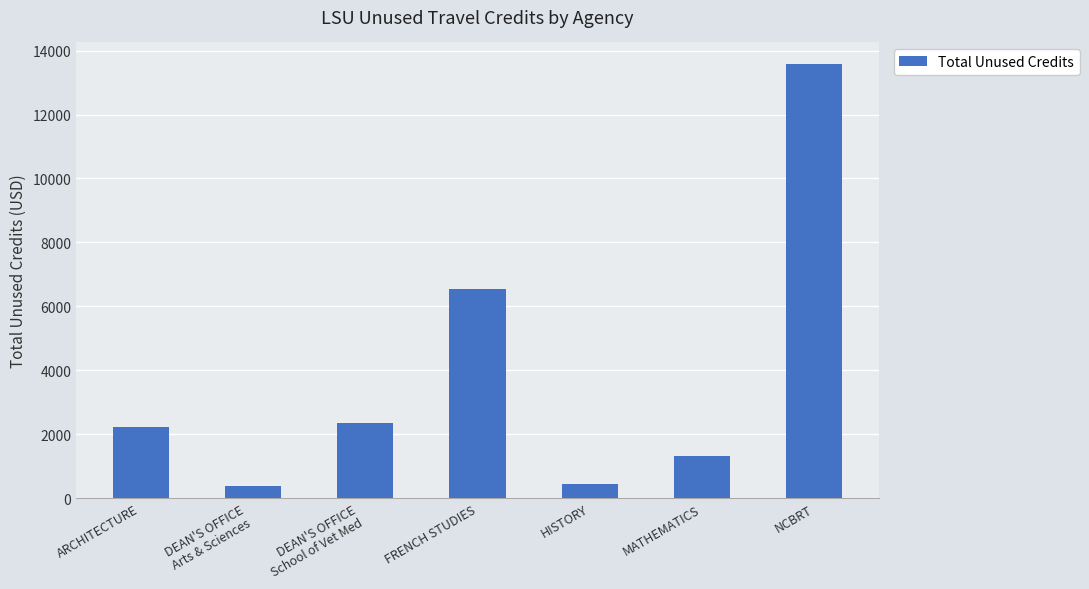

Are the bars horizontal?

No